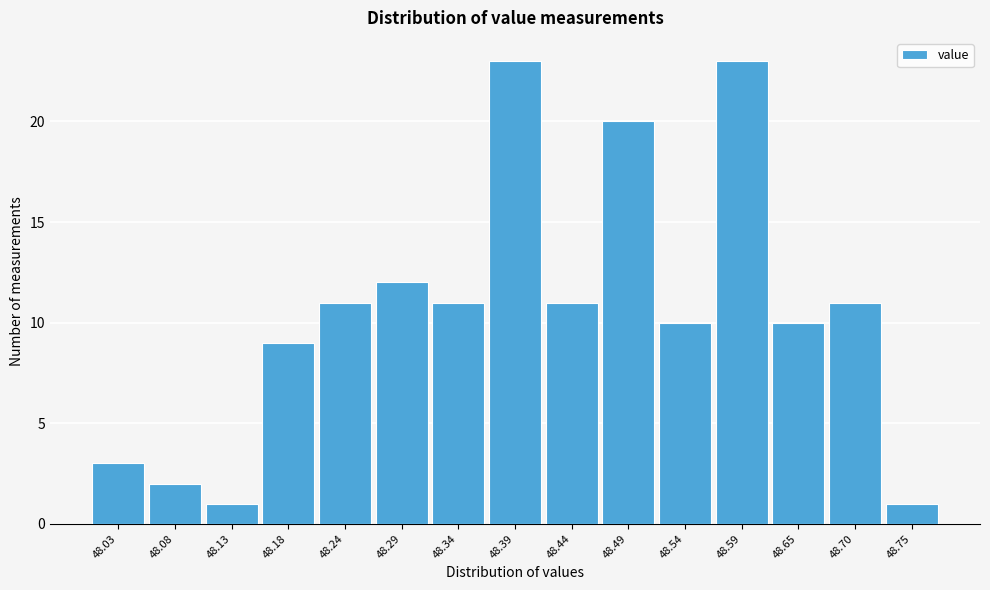

Reading left to right, transcribe all the data shown in this chart.

3	2	1	9	11	12	11	23	11	20	10	23	10	11	1